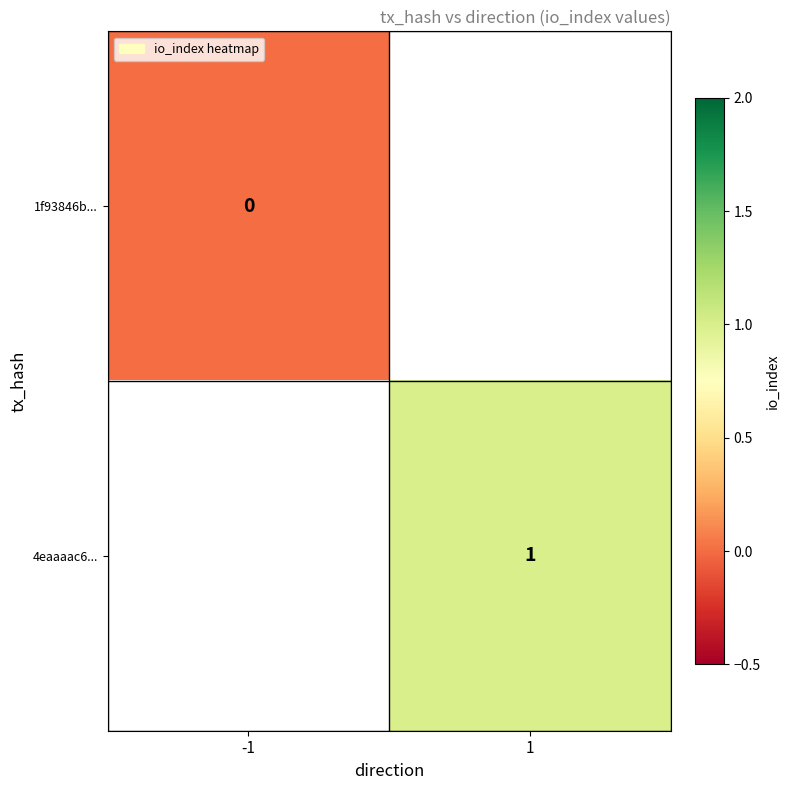

Is the value of 4eaaaac6... at 1 greater than the value of 1f93846b... at -1?

Yes